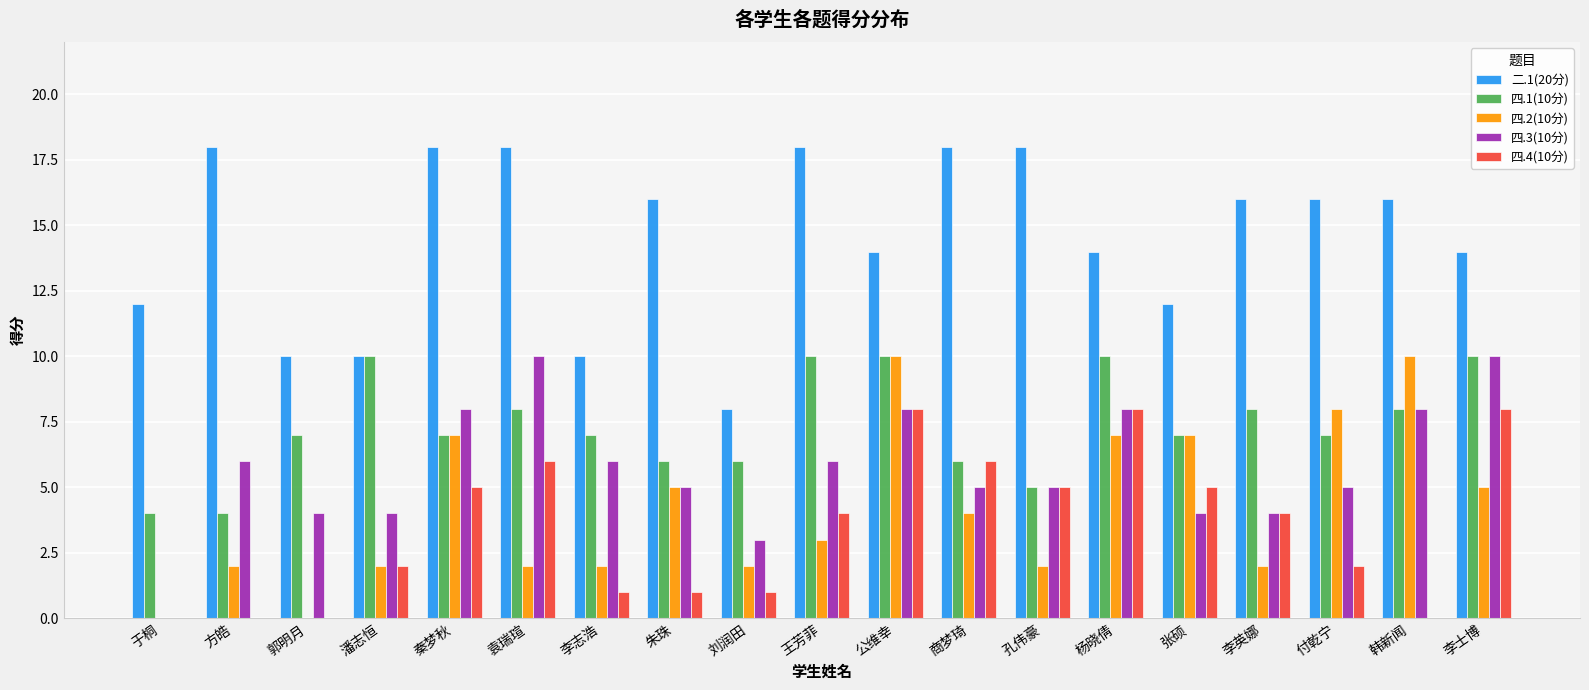

Which series has the largest total across all categories?

二.1(20分)